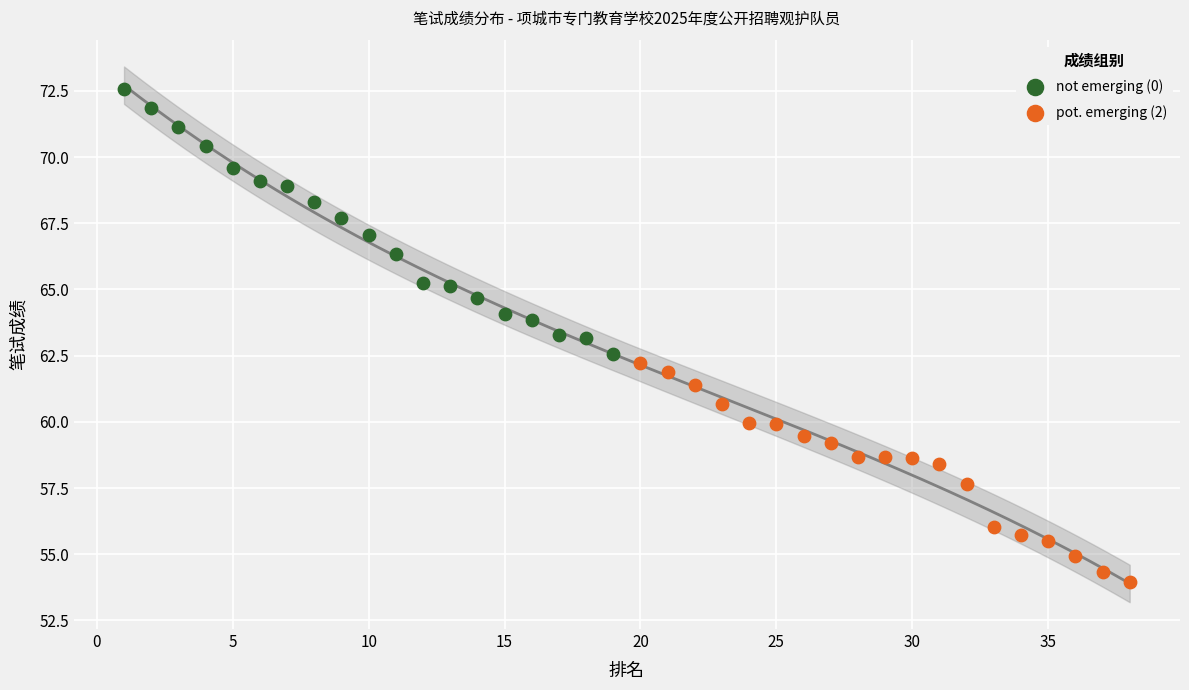

Which series has the largest Y range (max minus min)?

not emerging (0)